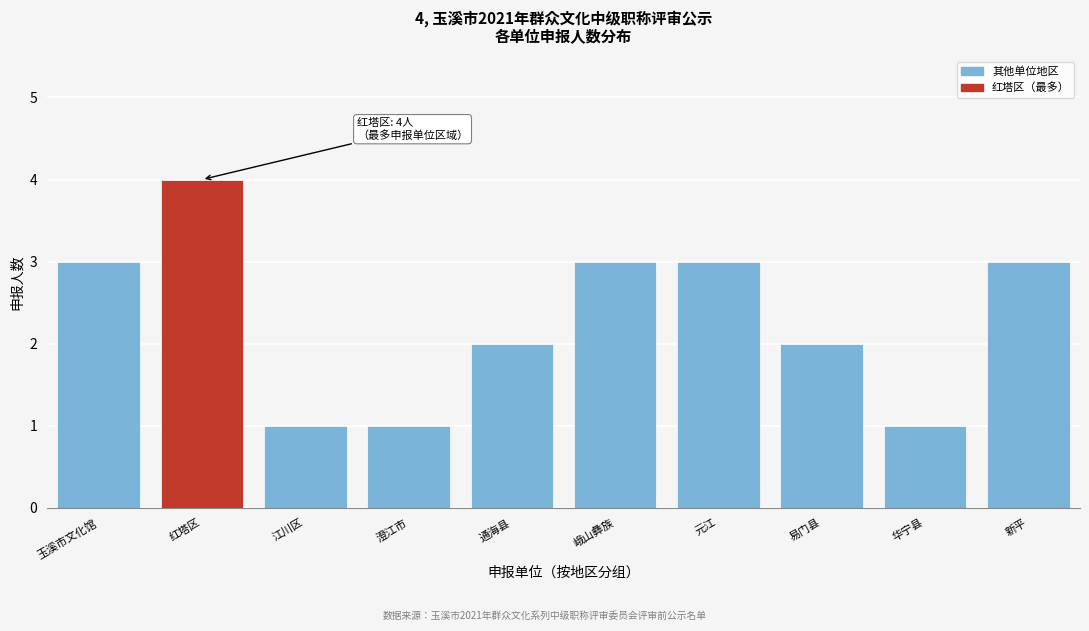

Reading left to right, list all the values displayed in this chart.

玉溪市文化馆=3	红塔区=4	江川区=1	澄江市=1	通海县=2	峨山彝族=3	元江=3	易门县=2	华宁县=1	新平=3